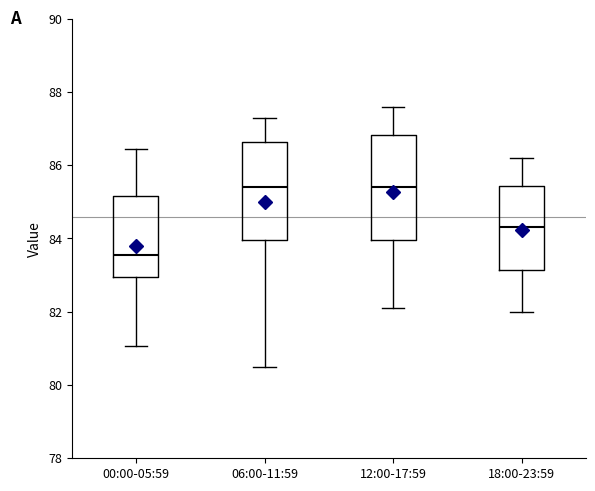

Comparing the boxes themselves (not the whiskers), which one is the tallest?

12:00-17:59